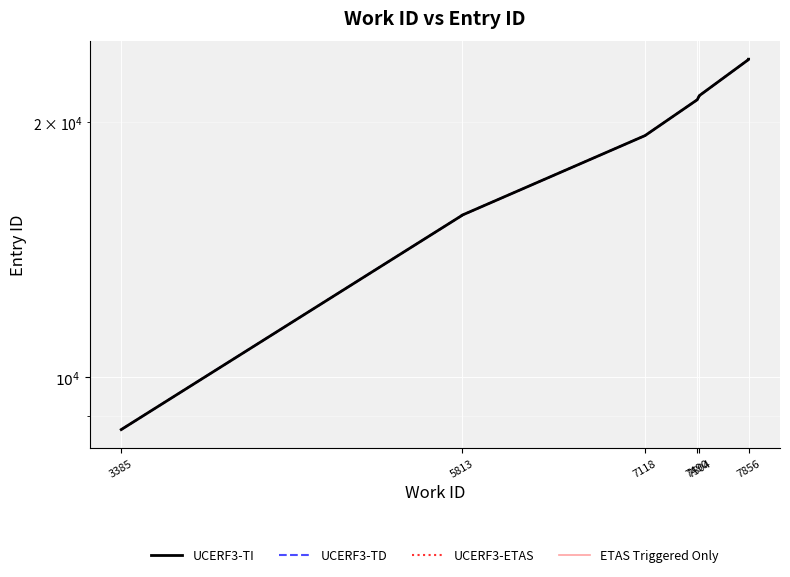

What is the difference between the maximum and second lowest values?

8216